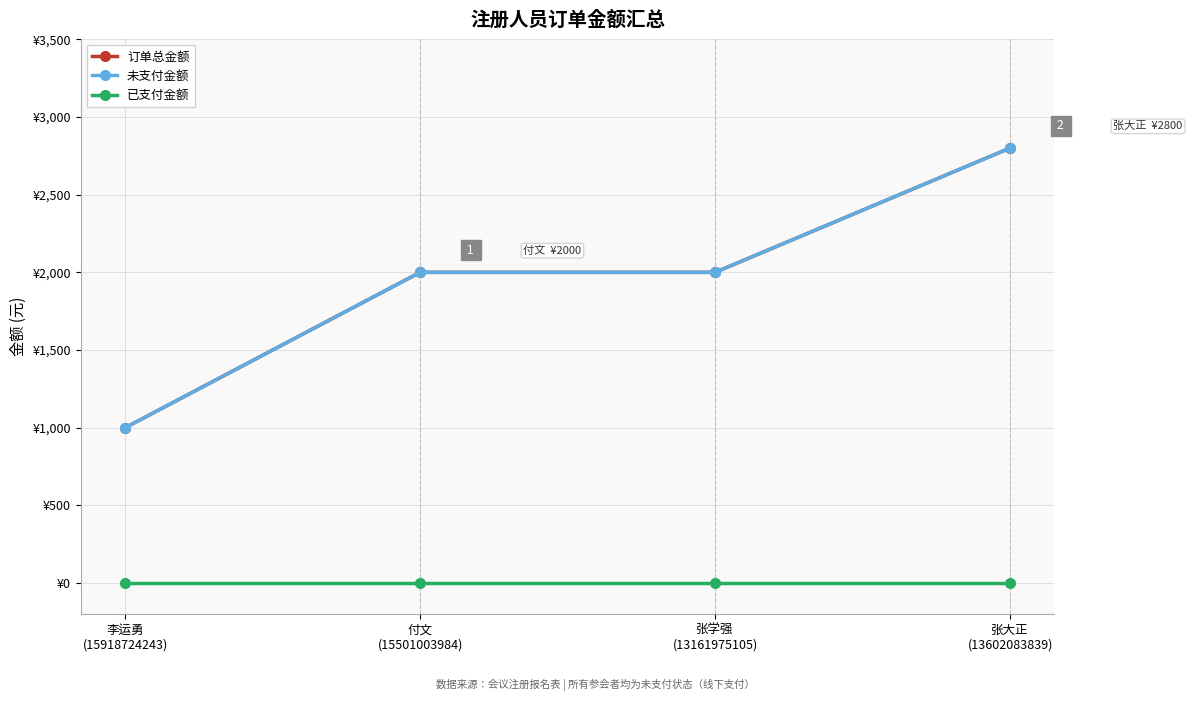

Is this an area chart (filled region under the line)?

No